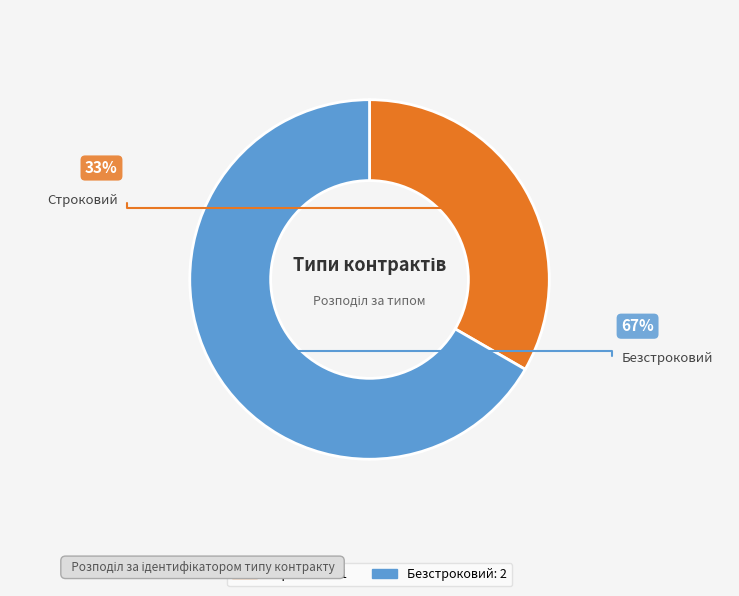

What is the largest slice in the pie chart?

Безстроковий